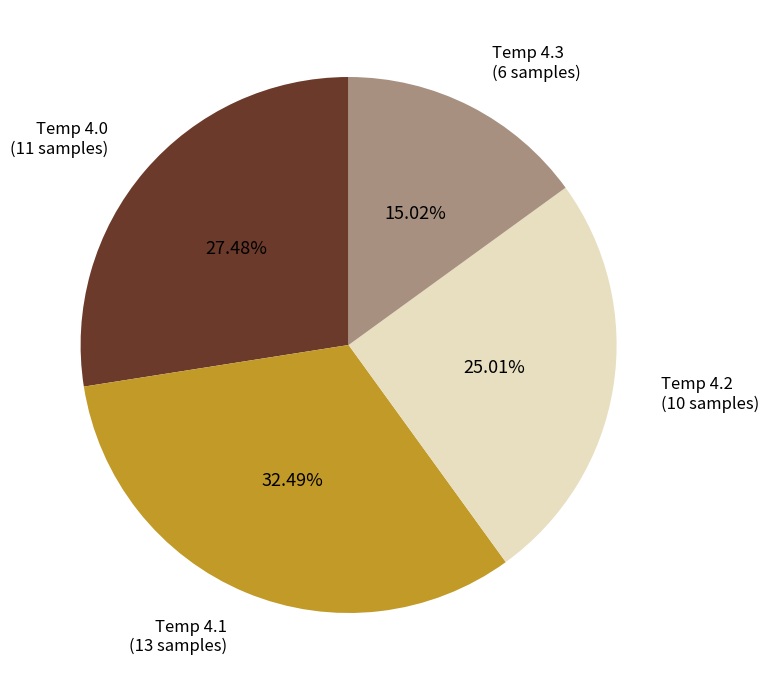

Is there a majority slice in this chart?

No